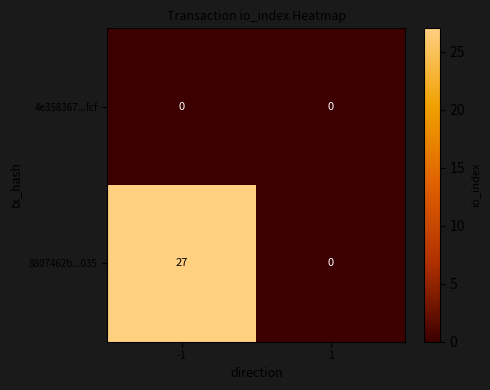

What is the approximate value of 8807462b...035 at -1, to the nearest 5?

25